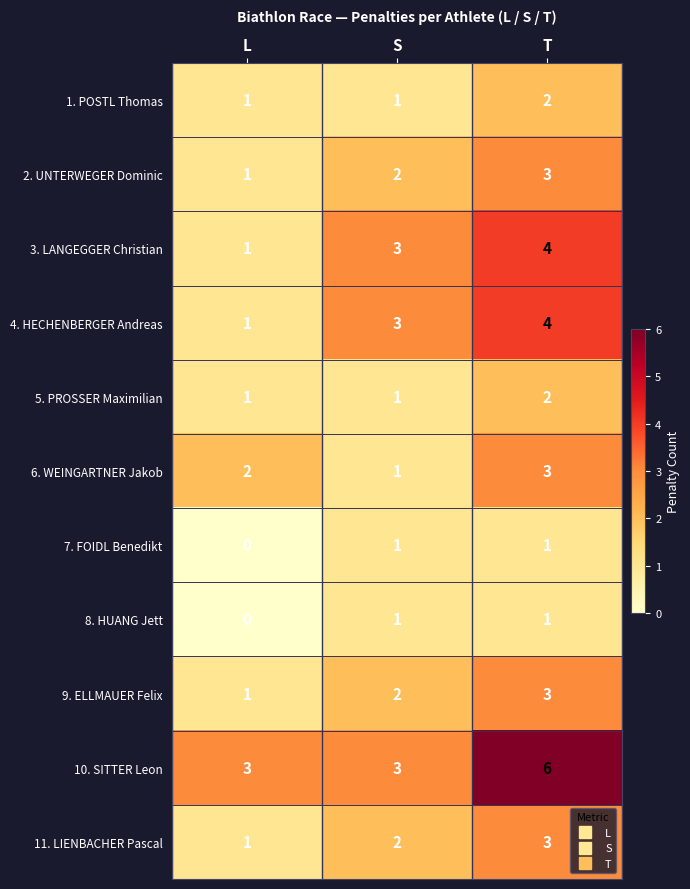

Which series has the largest total across all categories?

10. SITTER Leon